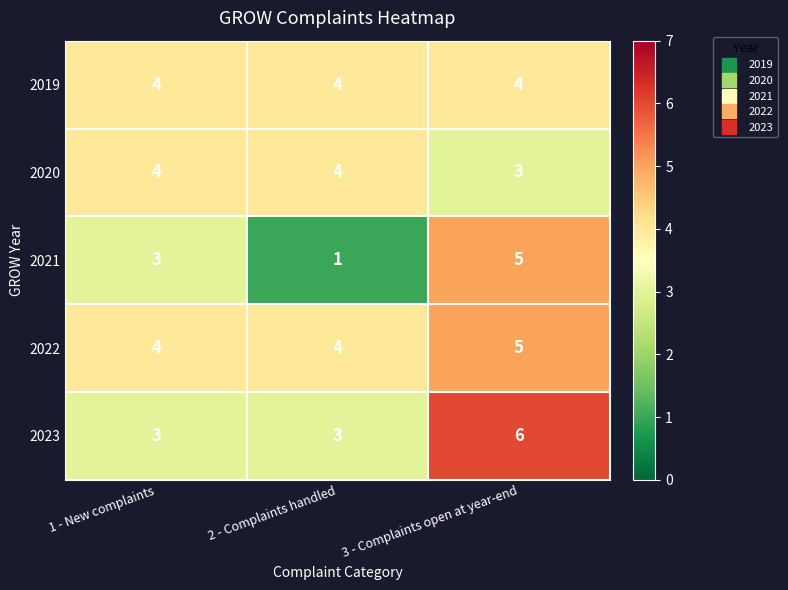

At which category does the chart reach its minimum across all series?

2 - Complaints handled